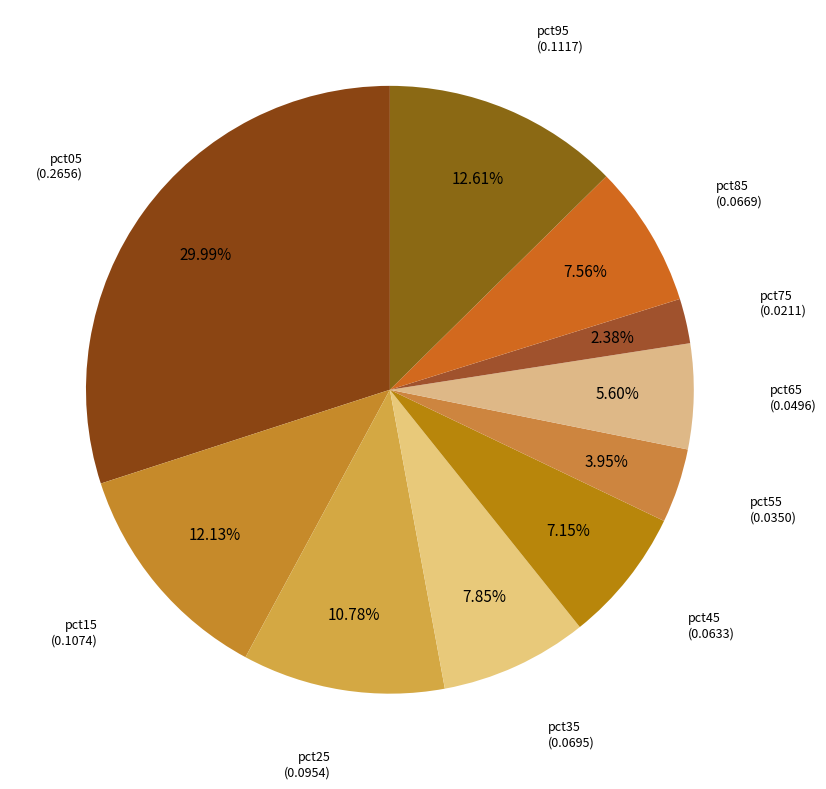

How many slices are in this pie chart?

10